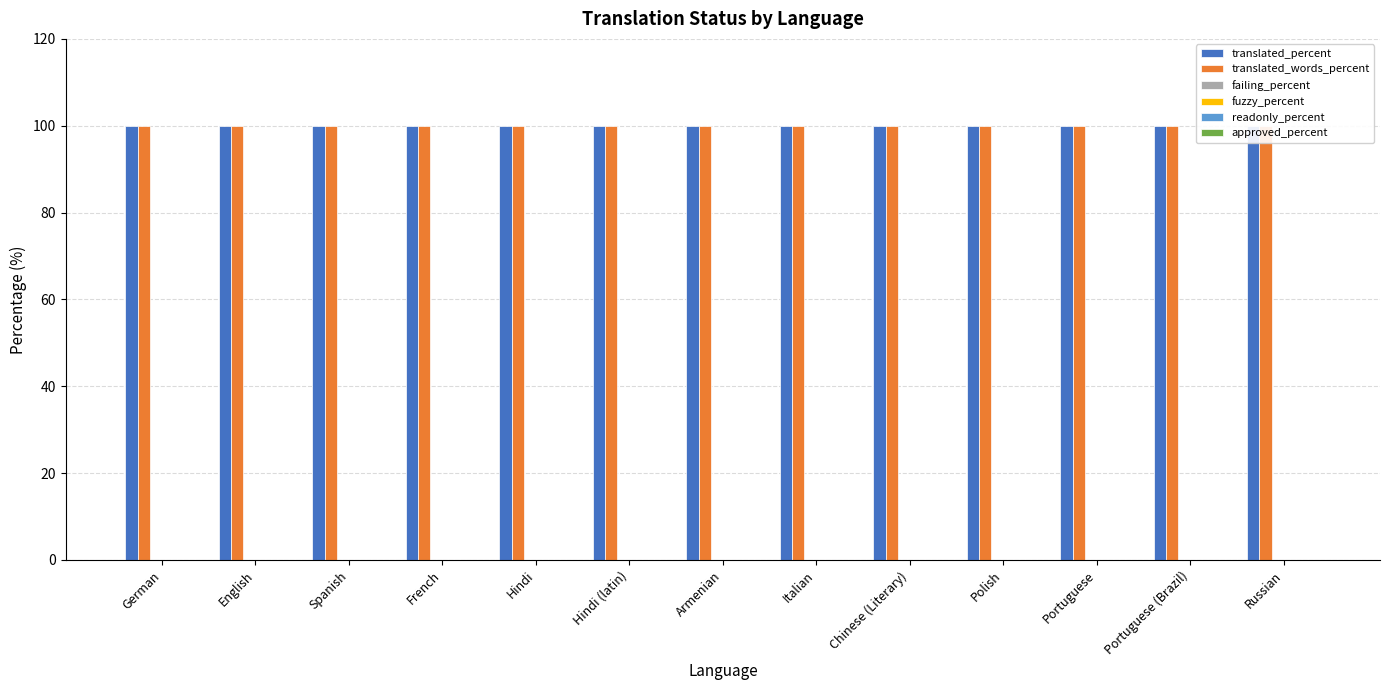

What is the spread (max minus min) of values at Spanish?

100